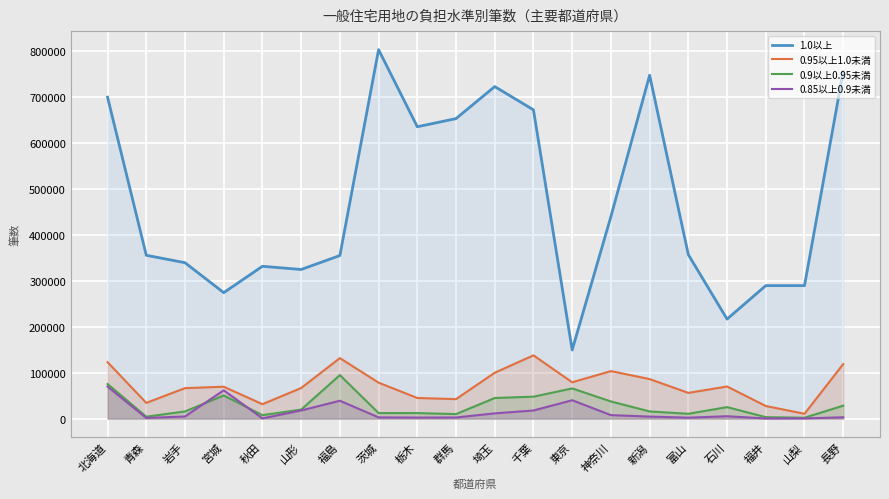

The 1.0以上 series shows 357130 at 富山. True or false?

True